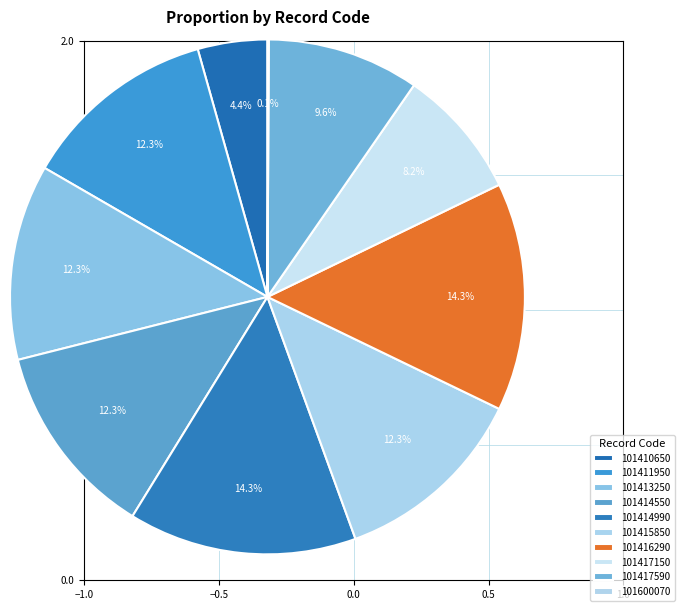

Do 101414990 and 101416290 together represent more than half of the pie?

No